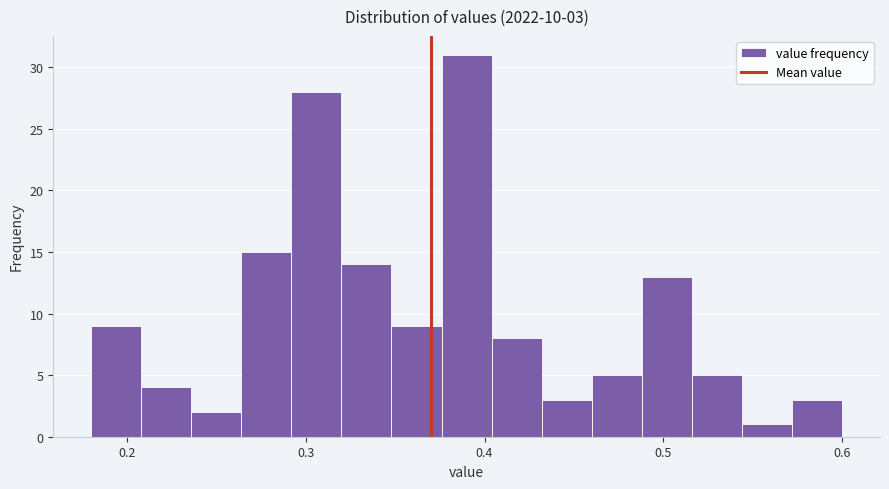

Around what value on the x-axis is the tallest bar? Give the approximate position of its centre, as read against the axis.

0.39